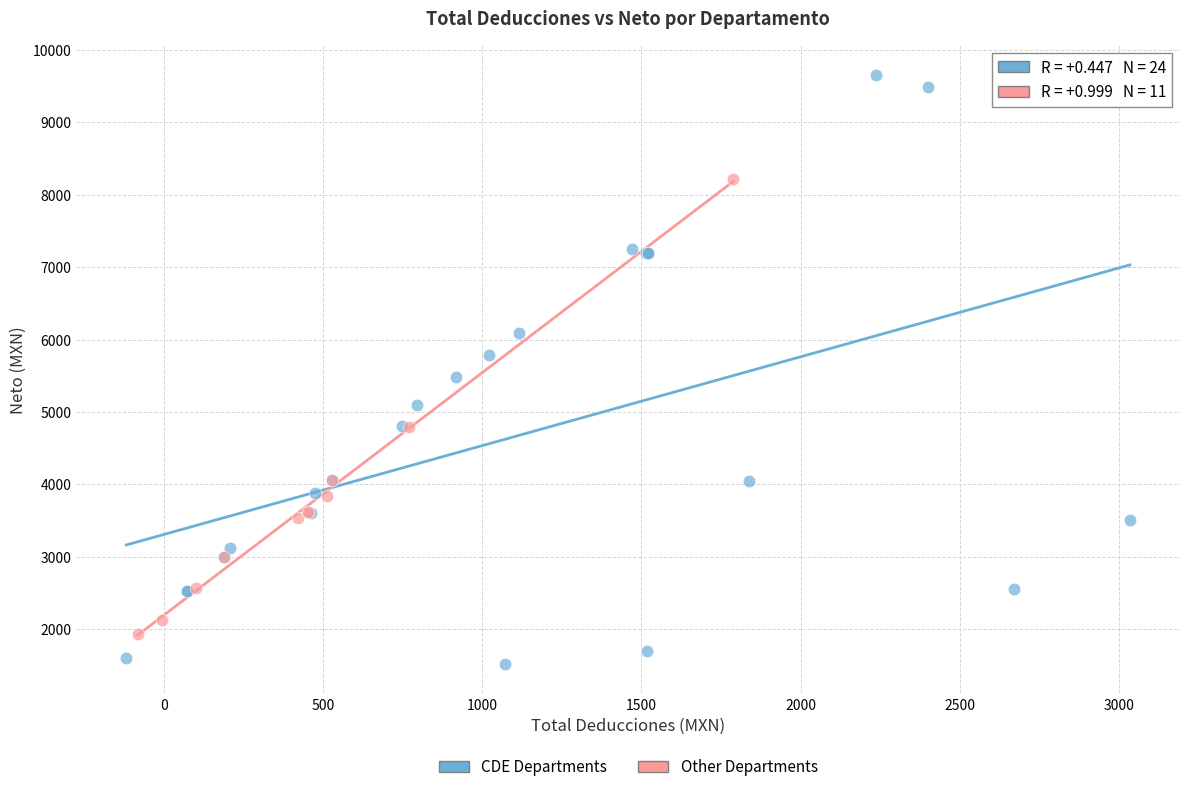

Which series has the widest spread of Y values?

CDE Departments